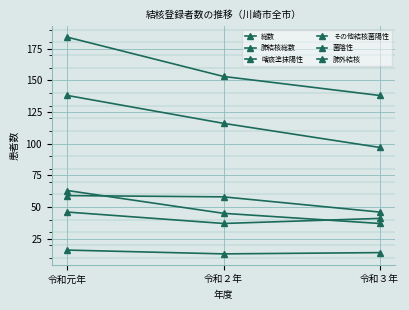

What is the approximate value of 肺外結核 at 令和３年?

41